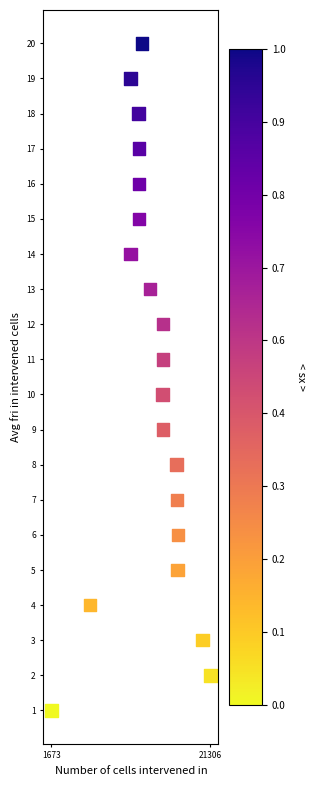

What is the range of Y values (max minus min)?

19